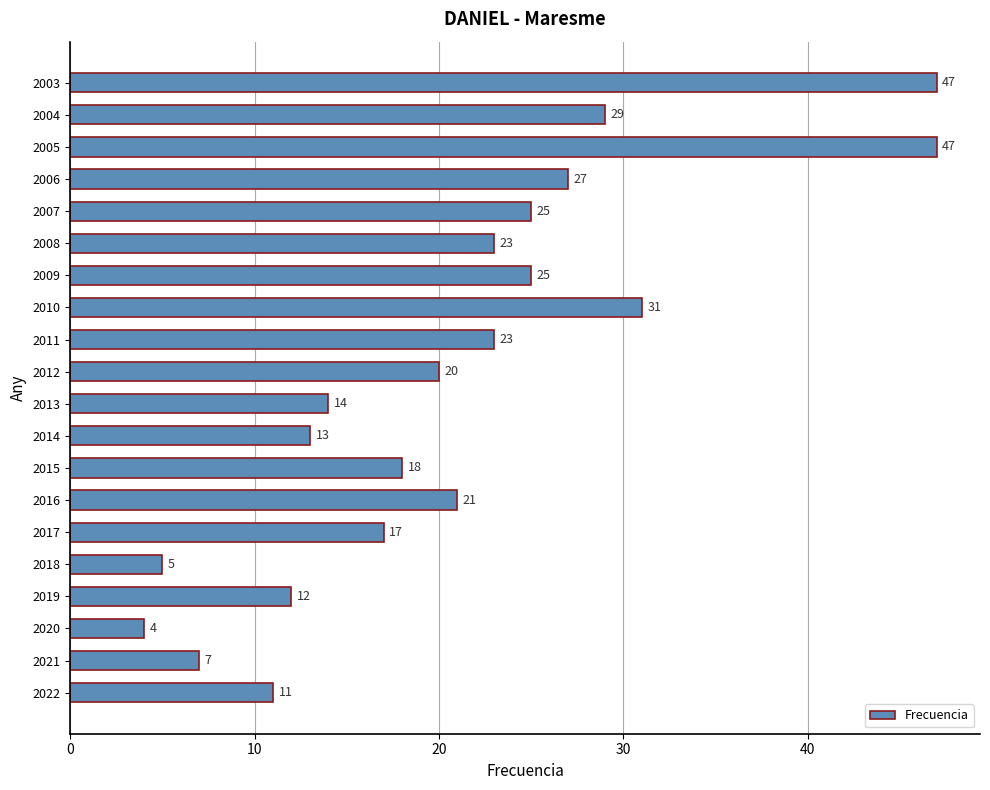

Count the number of data series in this chart.

1